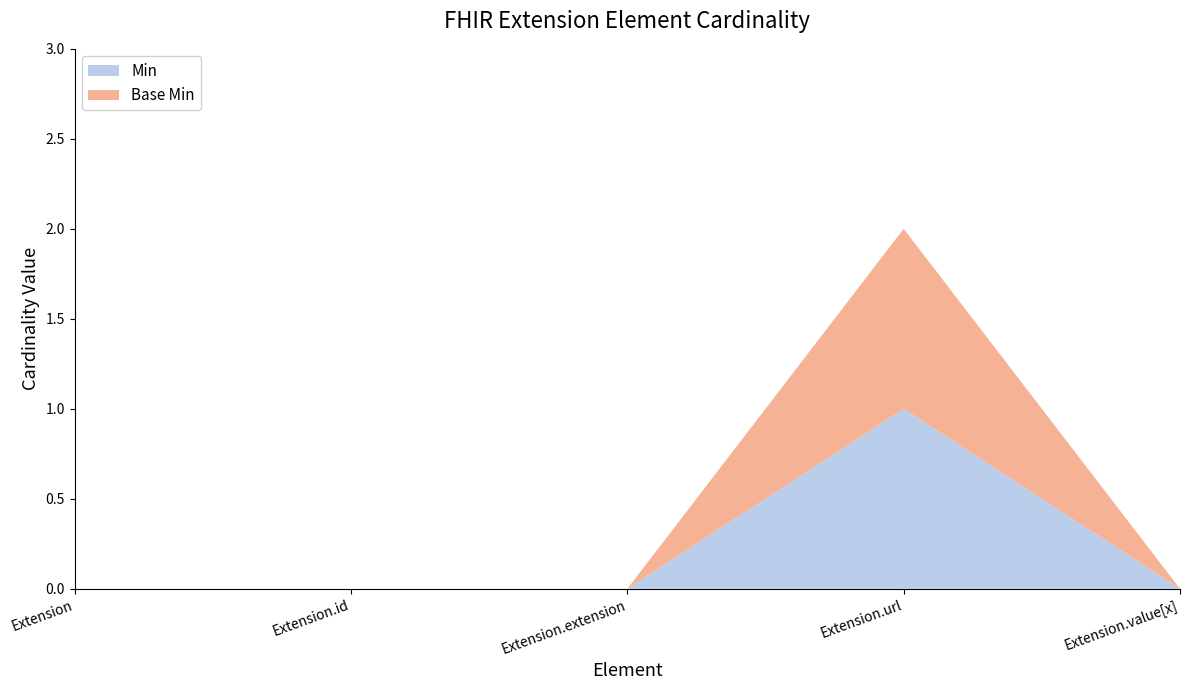

Reading right to left, extract all data points from this chart.

Min: Extension.value[x]=0	Extension.url=1	Extension.extension=0	Extension.id=0	Extension=0
Base Min: Extension.value[x]=0	Extension.url=1	Extension.extension=0	Extension.id=0	Extension=0